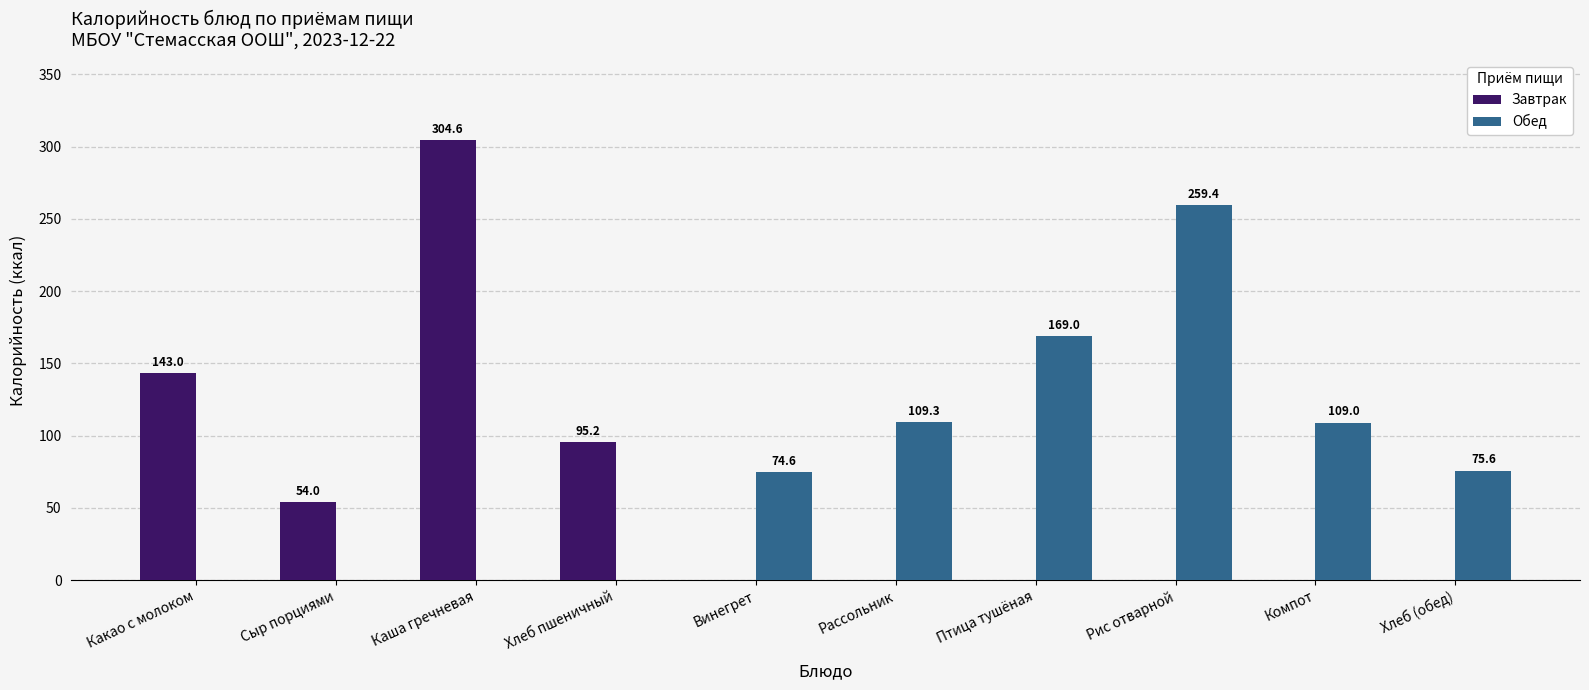

Which series has the largest range (max minus min)?

Завтрак